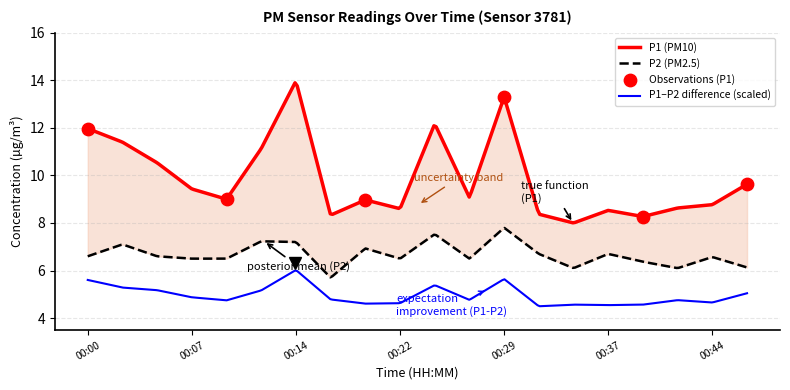

At how many categories does at least one series exceed 9?

10